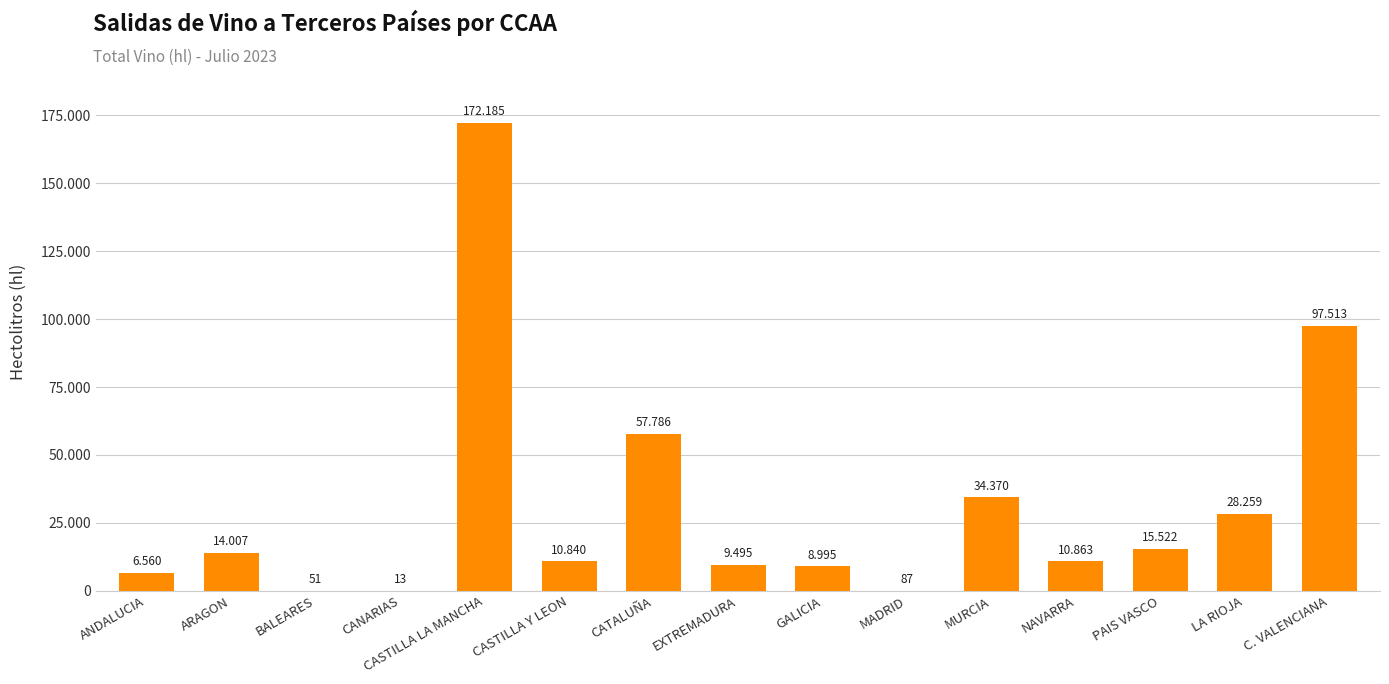

List the labels in order of value, smallest first.

CANARIAS, BALEARES, MADRID, ANDALUCIA, GALICIA, EXTREMADURA, CASTILLA Y LEON, NAVARRA, ARAGON, PAIS VASCO, LA RIOJA, MURCIA, CATALUÑA, C. VALENCIANA, CASTILLA LA MANCHA